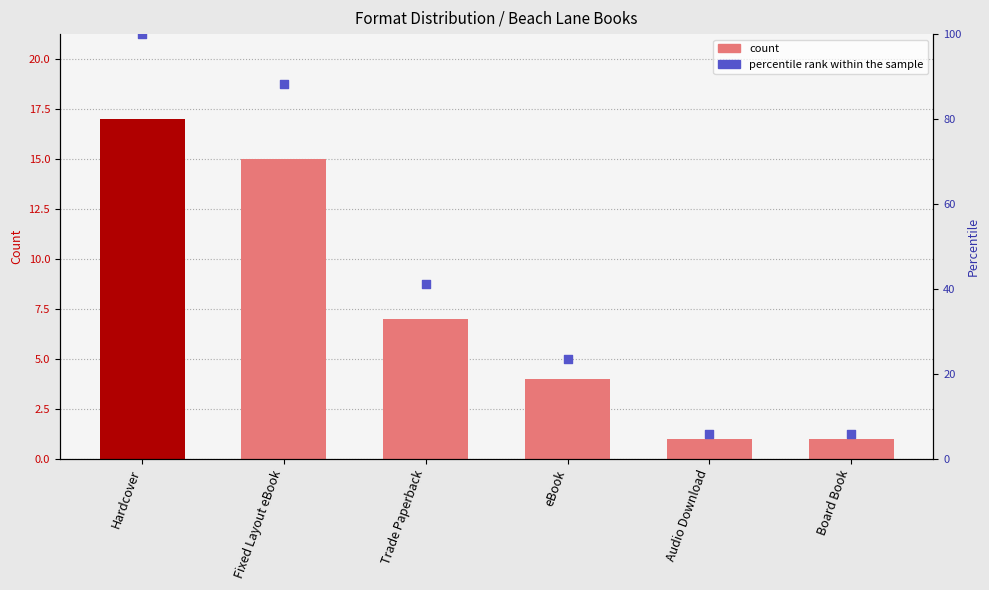

At which category is the sum across all series the highest?

Hardcover